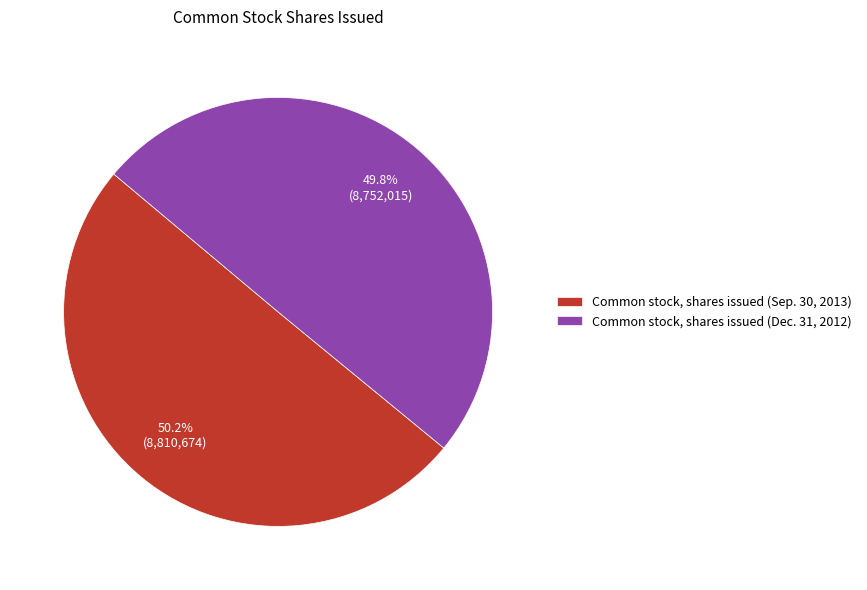

Does any single category account for the majority?

Yes